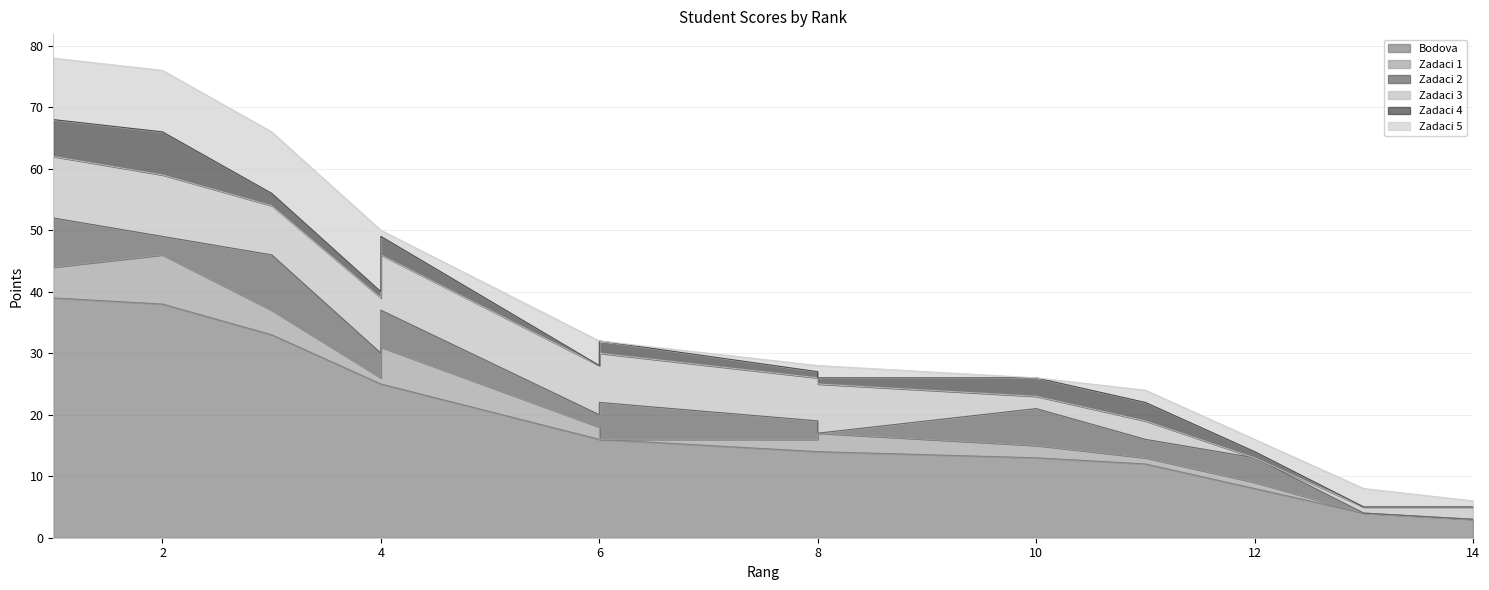

How many Zadaci 1 values are between 1 and 4?

8